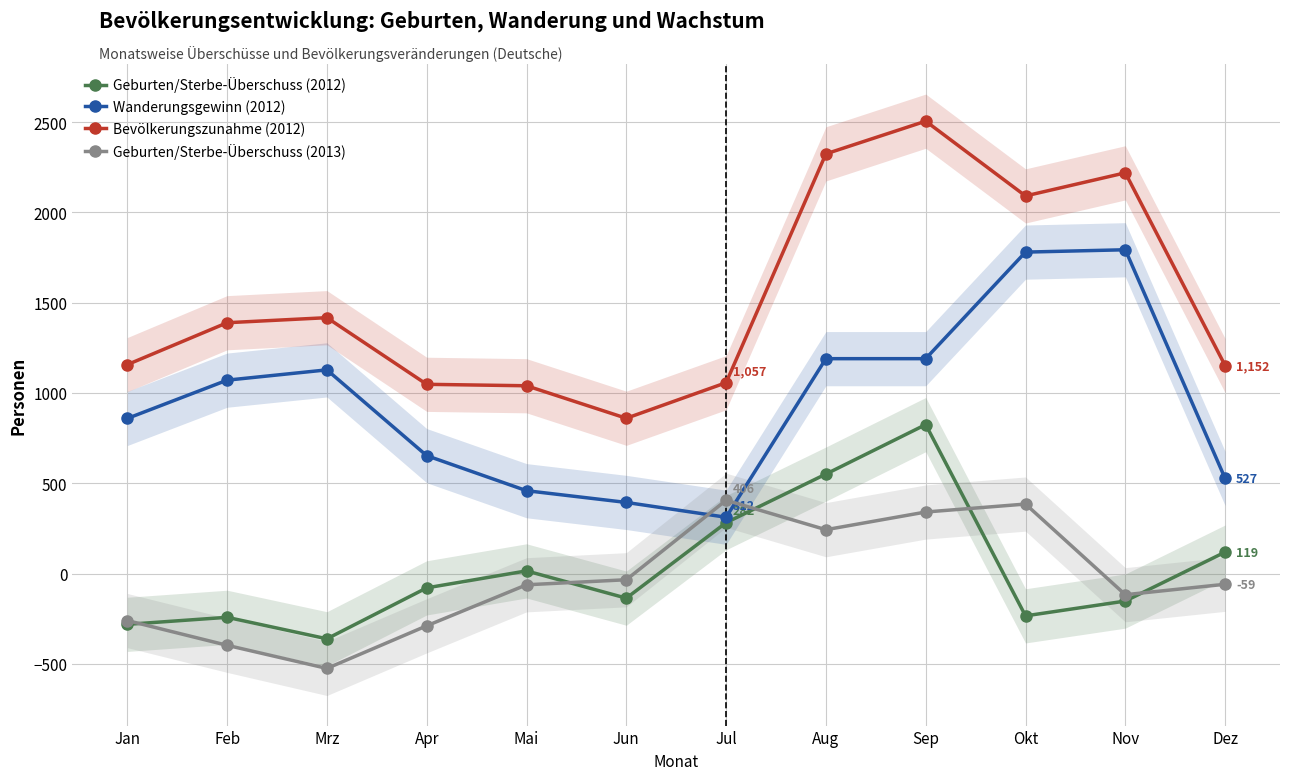

What is the lowest value of the Geburten/Sterbe-Überschuss (2013) series?

-525